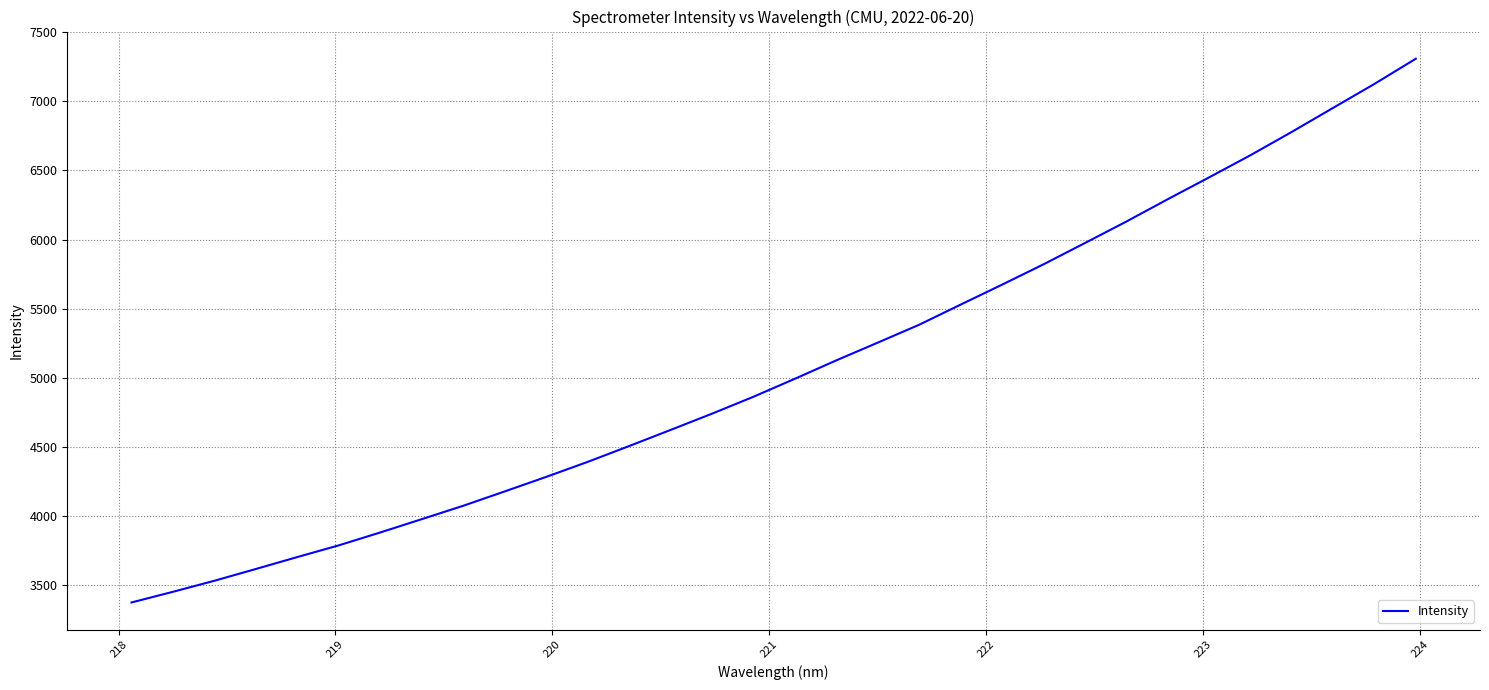

What is the greatest value displayed?

7306.4